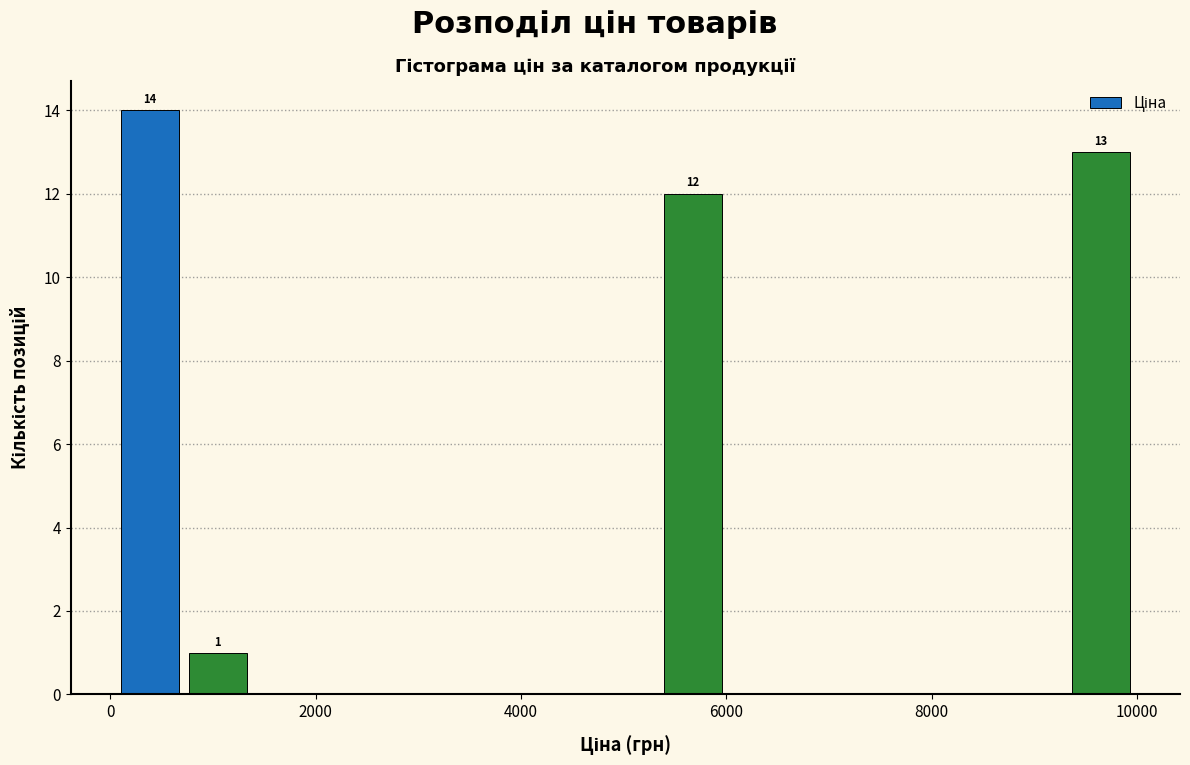

Read against the x-axis, roughly where is the centre of the tallest bar?

400